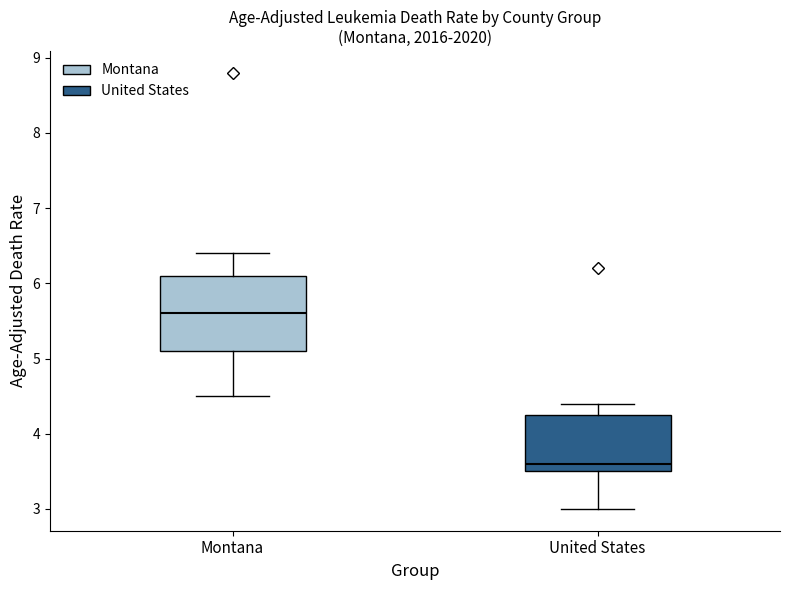

Reading left to right, transcribe this box plot: for each box, give where its median line is, the range the box spans, and where its two whiskers end, as read against the y-axis. The values are not printed on the chart, so give them approximately, as read against the axis.

Montana: median 5.6, box 5.1 to 6.1, whiskers 4.5 to 6.4
United States: median 3.6, box 3.5 to 4.3, whiskers 3.0 to 4.4